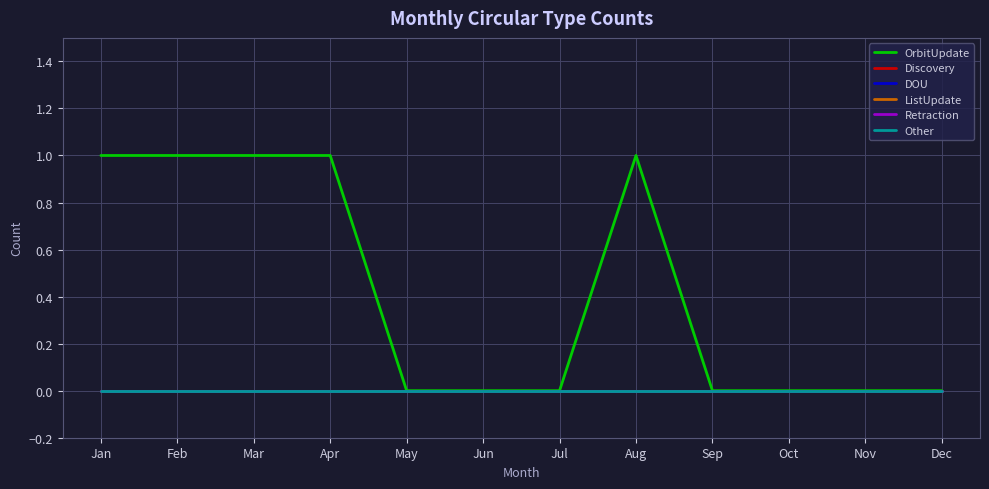

Rank the series at May from highest to lowest value.

OrbitUpdate, Discovery, DOU, ListUpdate, Retraction, Other